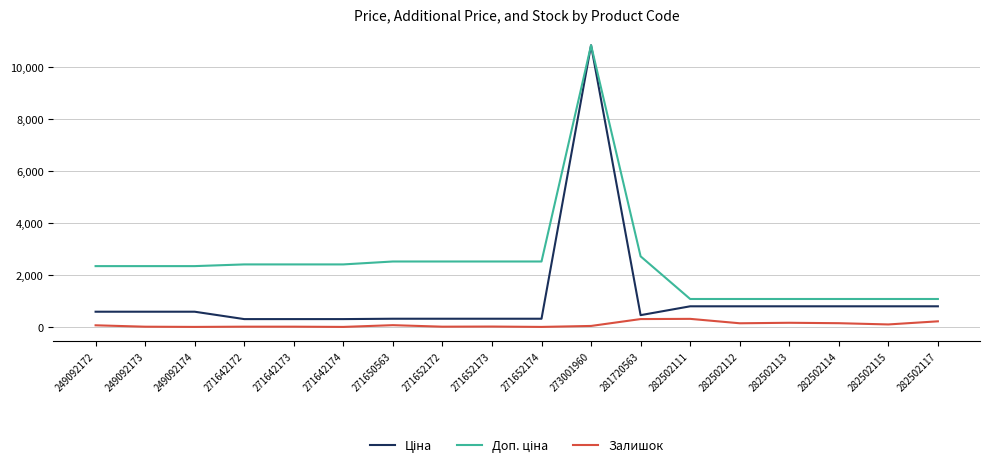

Which category has the highest value across all series?

273001960